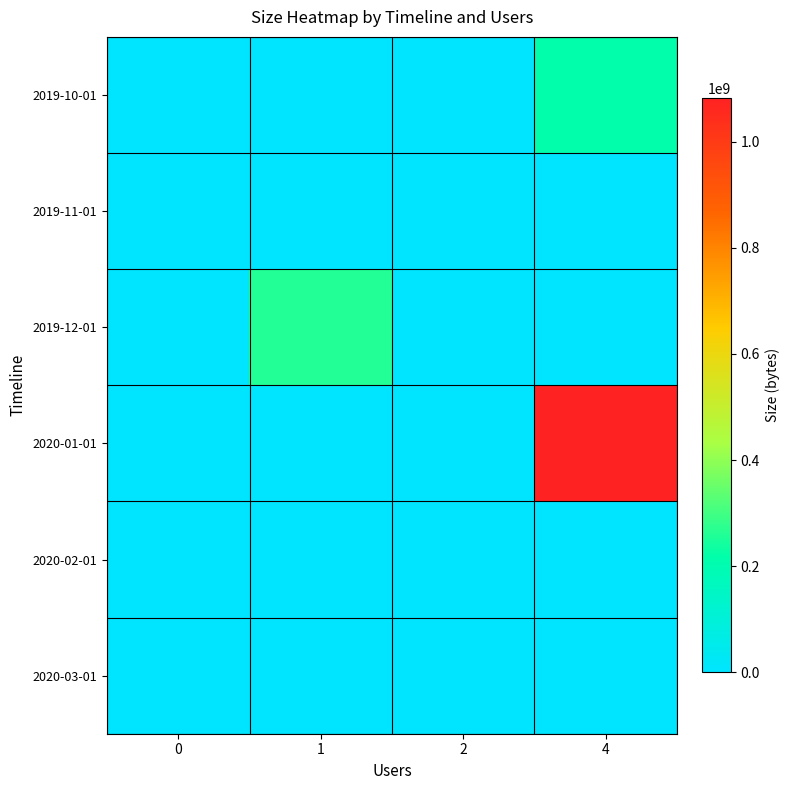

At which category does the chart reach its peak across all series?

4